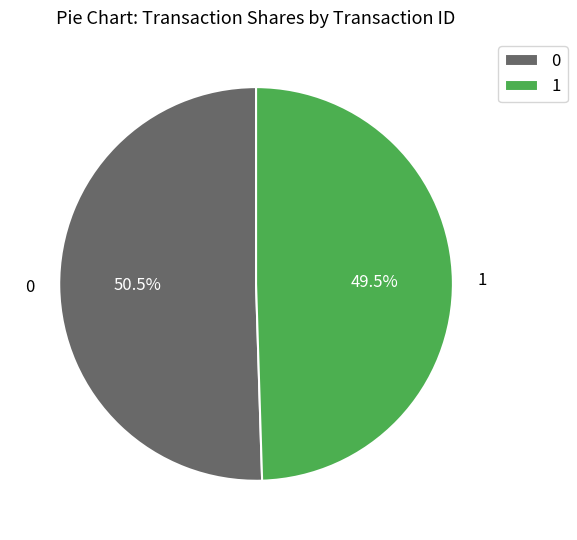

To the nearest percent, what is the difference between the largest and smallest slice percentages?

1%